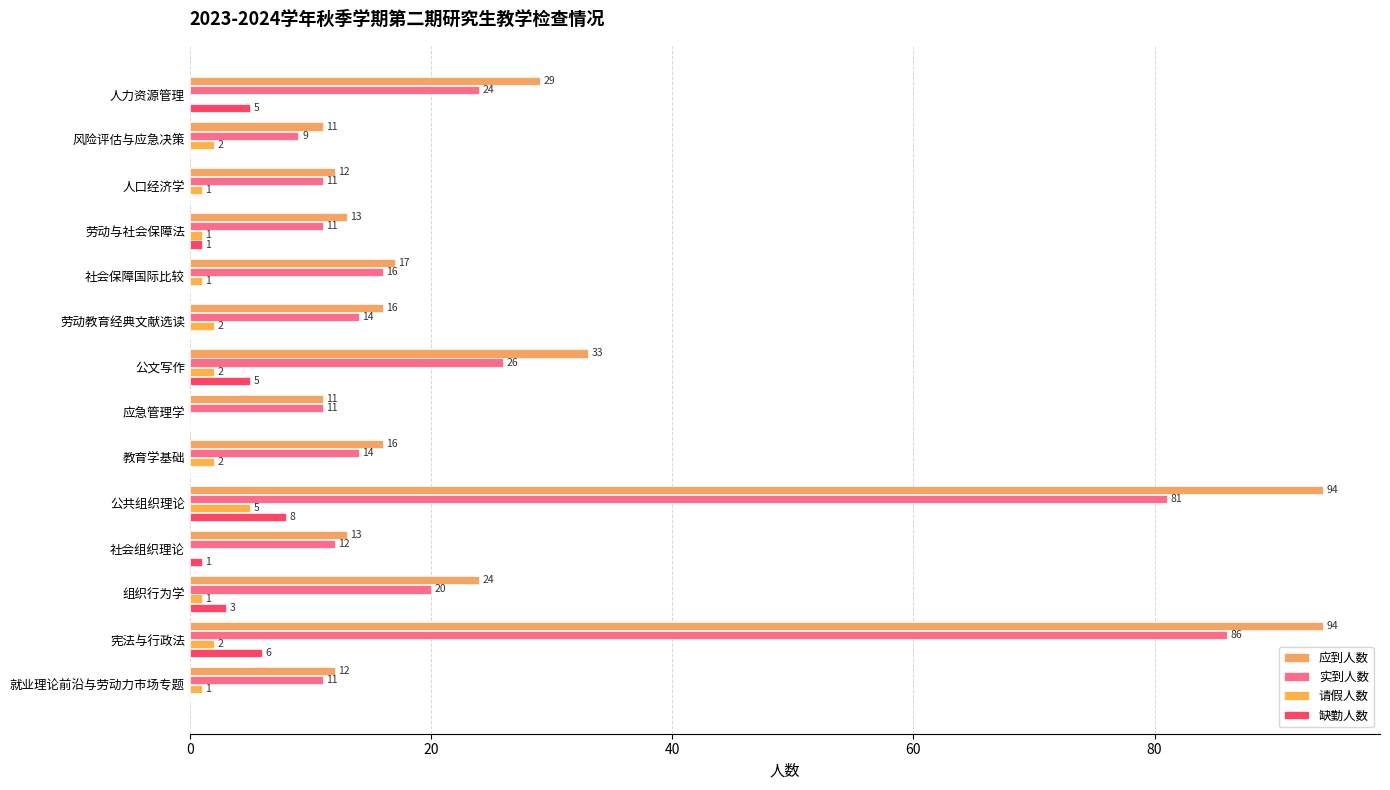

What is the maximum value for 应到人数?

94